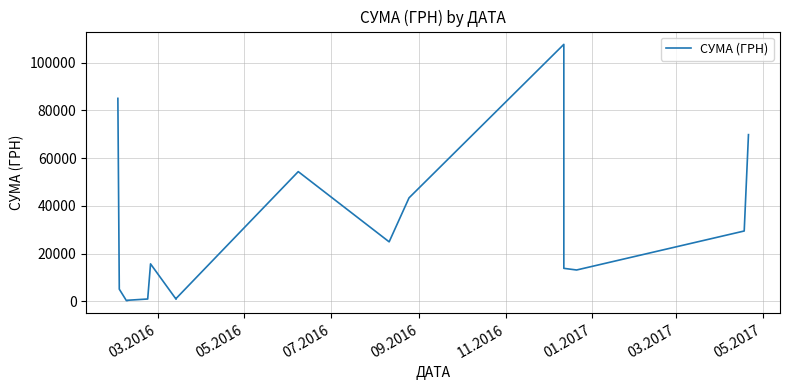

Does the chart display data point markers on the line(s)?

No